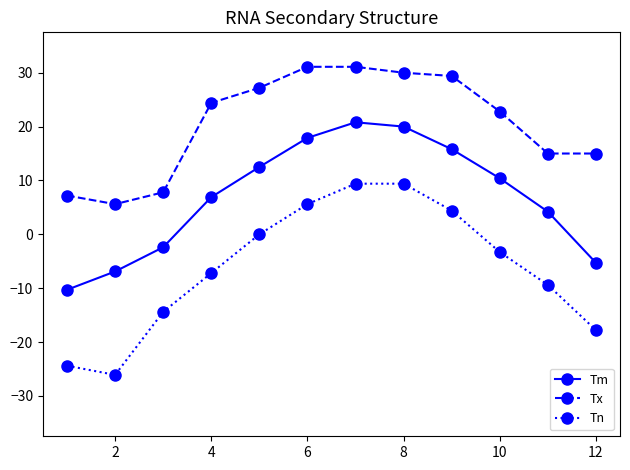

Rank the series by their maximum value, from highest to lowest.

Tx, Tm, Tn